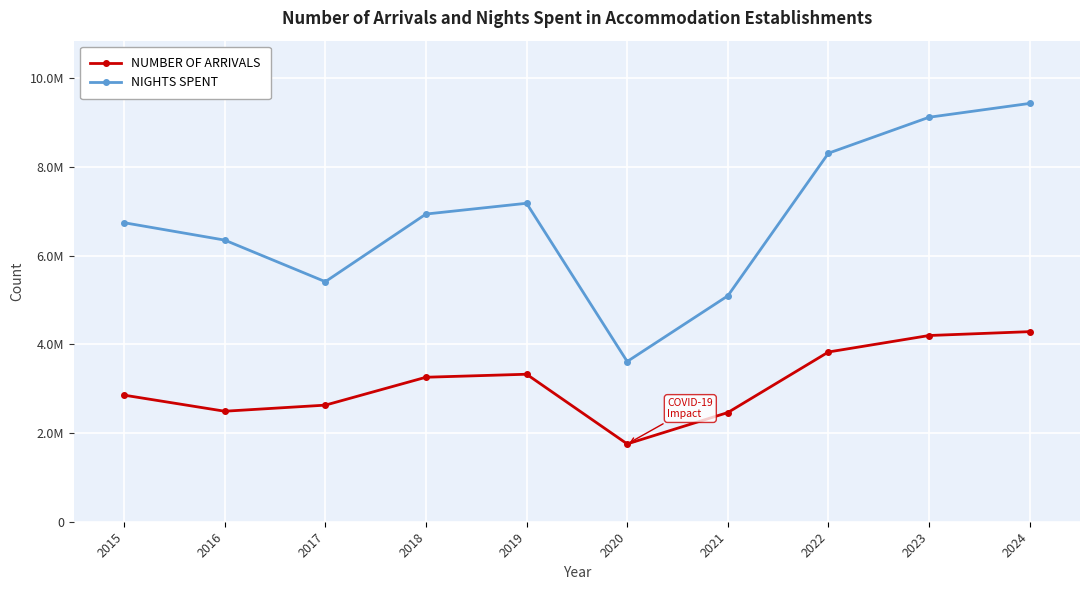

What are all the series names shown in the legend?

NUMBER OF ARRIVALS, NIGHTS SPENT